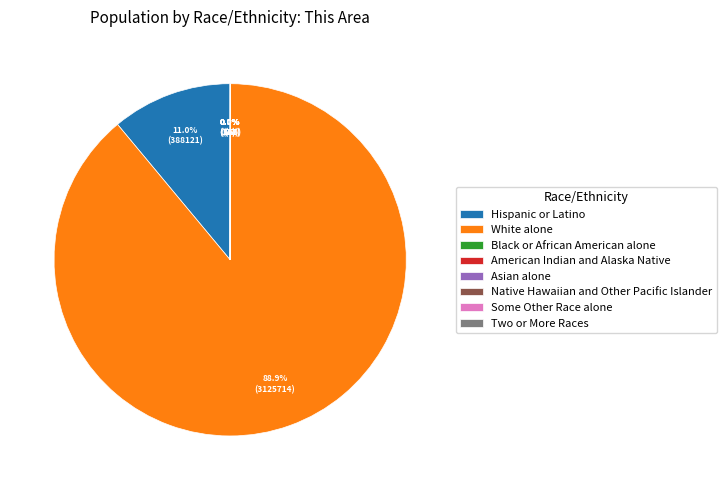

How much of the chart is everything except Hispanic or Latino?

89.0%